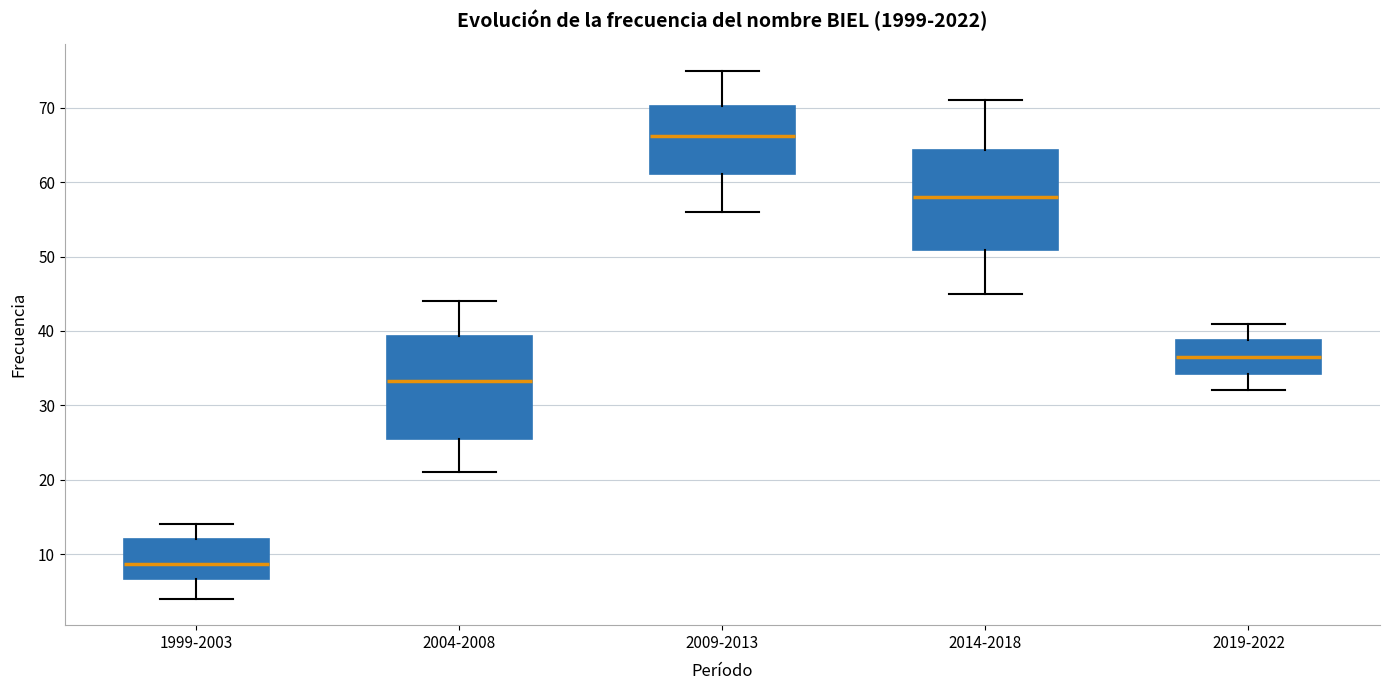

Reading left to right, transcribe this box plot: for each box, give where its median line is, the range the box spans, and where its two whiskers end, as read against the y-axis. The values are not printed on the chart, so give them approximately, as read against the axis.

1999-2003: median 9, box 7 to 12, whiskers 4 to 14
2004-2008: median 33, box 26 to 39, whiskers 21 to 44
2009-2013: median 66, box 61 to 70, whiskers 56 to 75
2014-2018: median 58, box 51 to 64, whiskers 45 to 71
2019-2022: median 37, box 34 to 39, whiskers 32 to 41